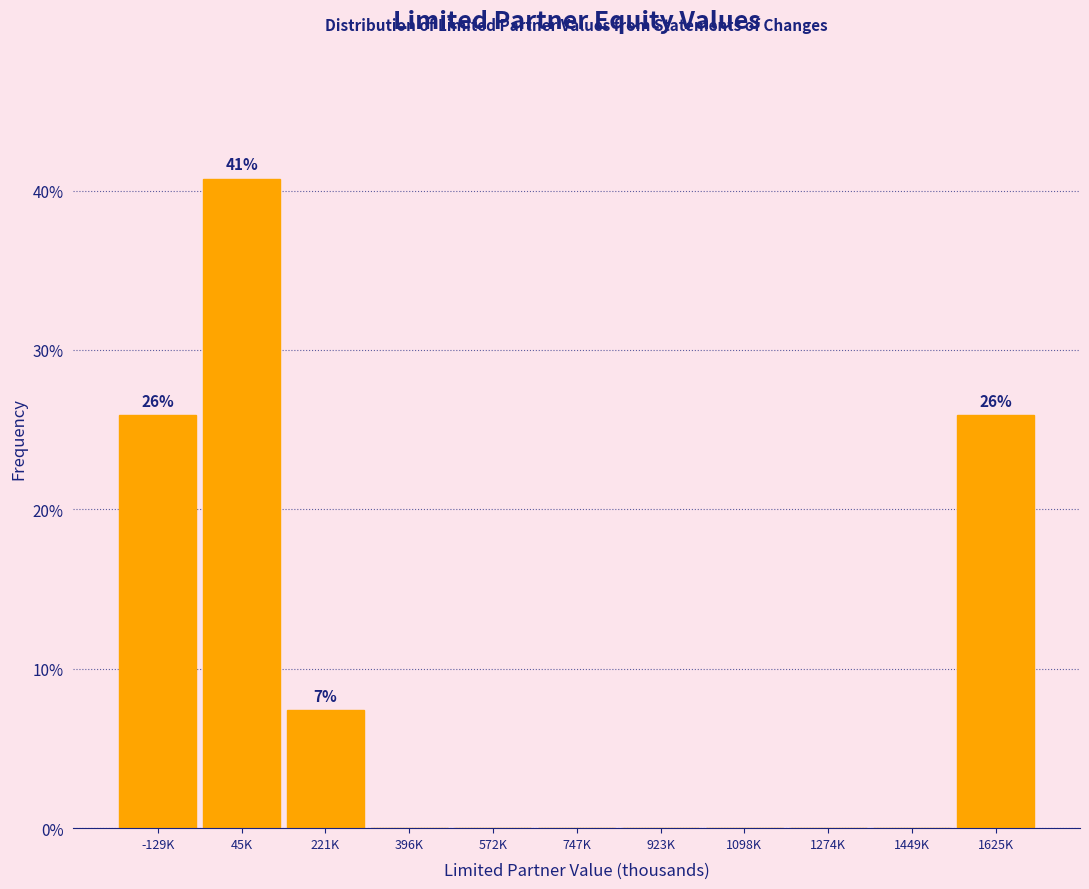

Reading left to right, list all the values displayed in this chart.

-129K=25.9	45K=40.7	221K=7.4	396K=0.0	572K=0.0	747K=0.0	923K=0.0	1098K=0.0	1274K=0.0	1449K=0.0	1625K=25.9